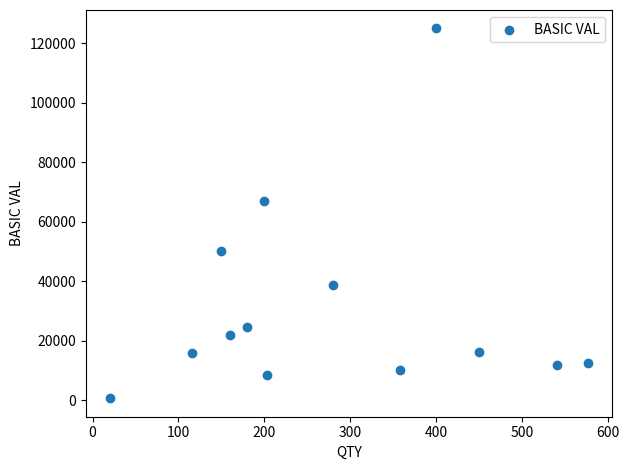

What Y value in the scatter plot is closest to 62864?

66946.0